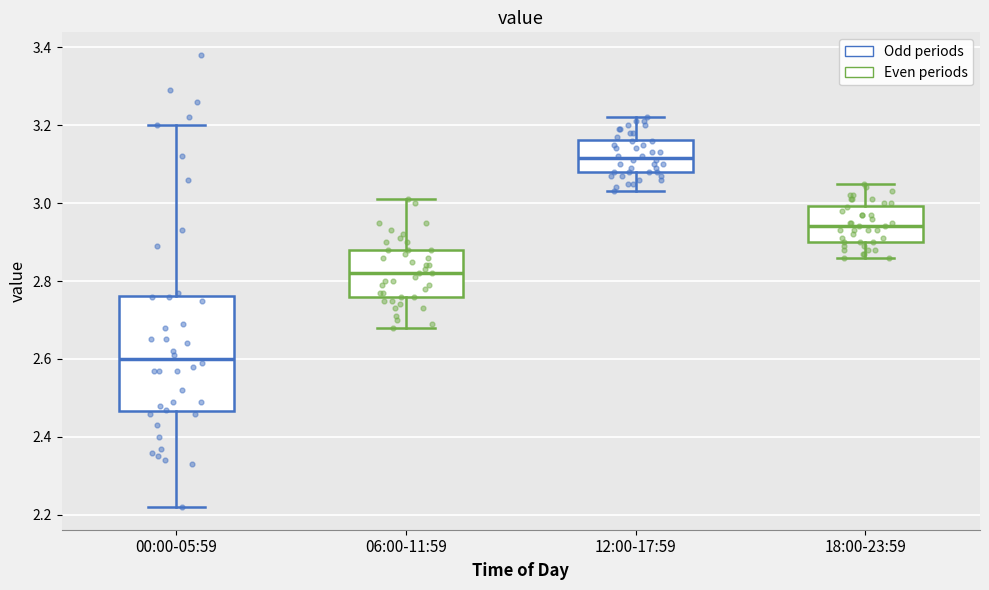

Which box has the highest median line?

12:00-17:59